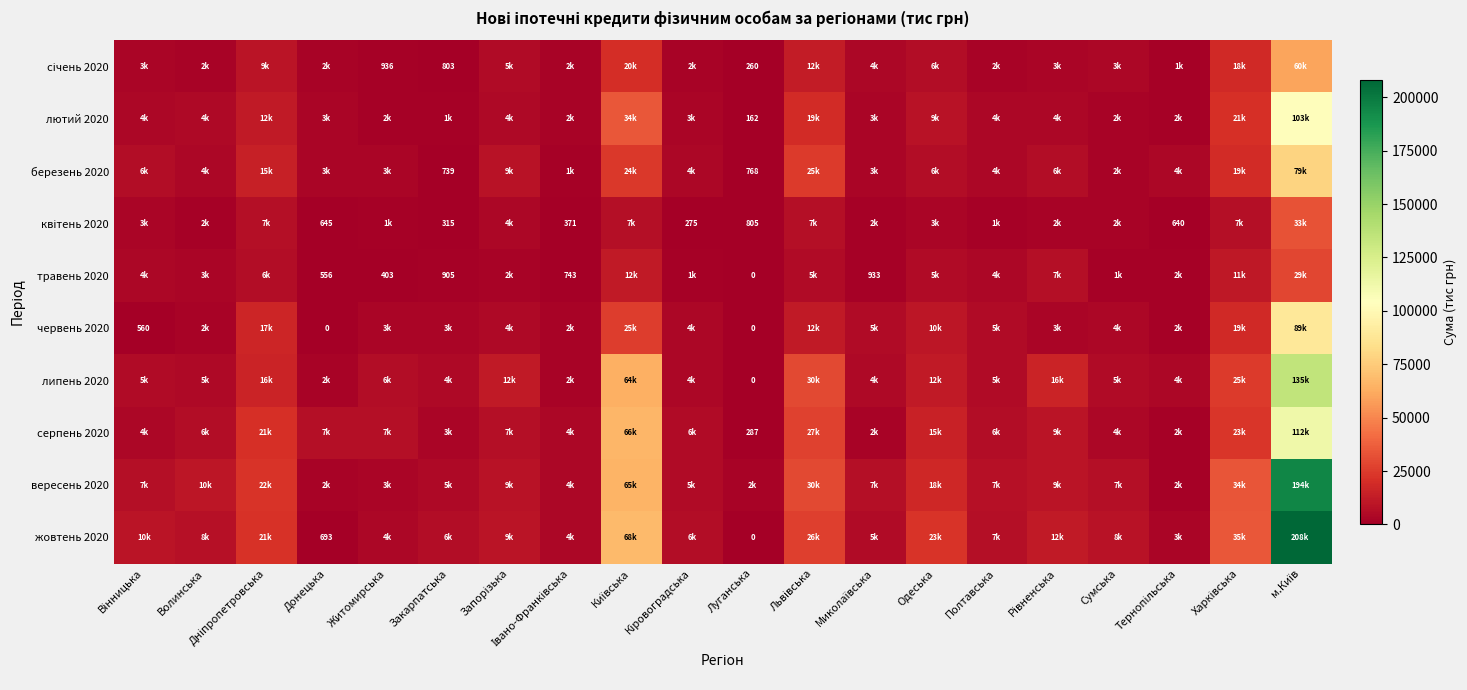

What value does the березень 2020 series have at Кіровоградська?

3817.4